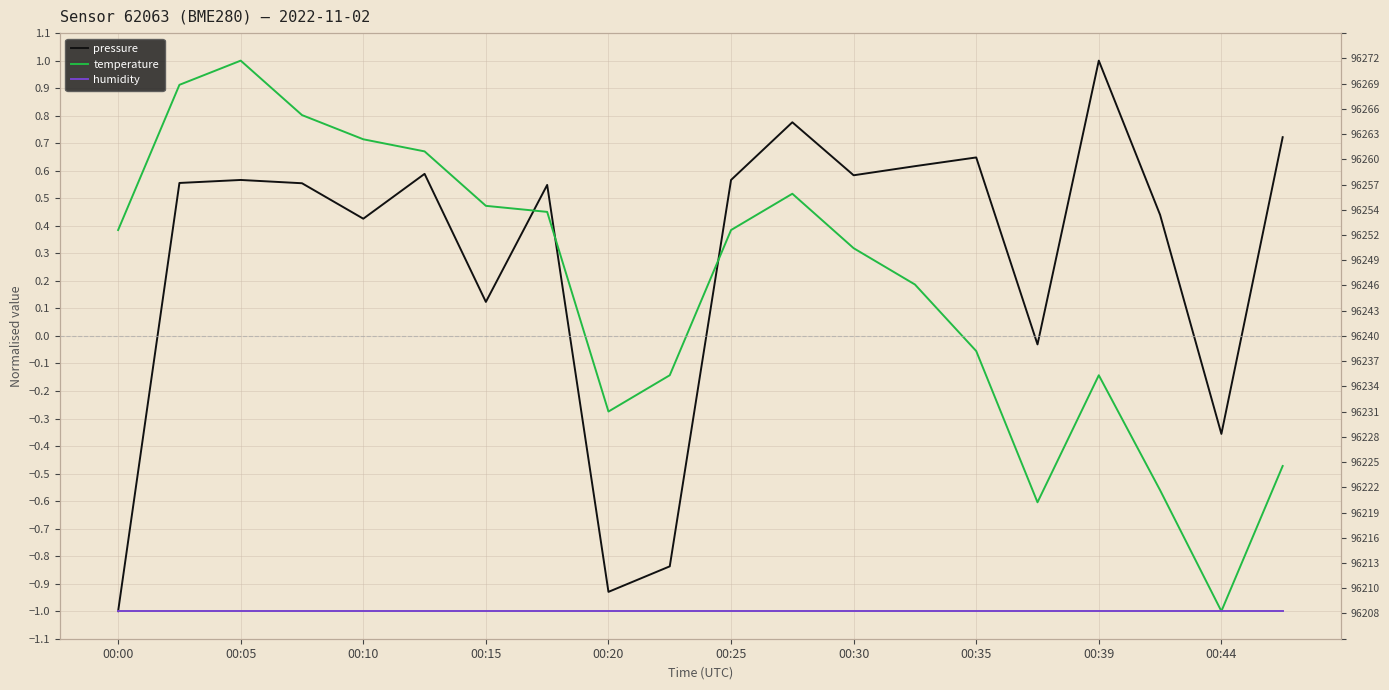

Which series ends up on top after the final intersection of pressure and temperature?

pressure